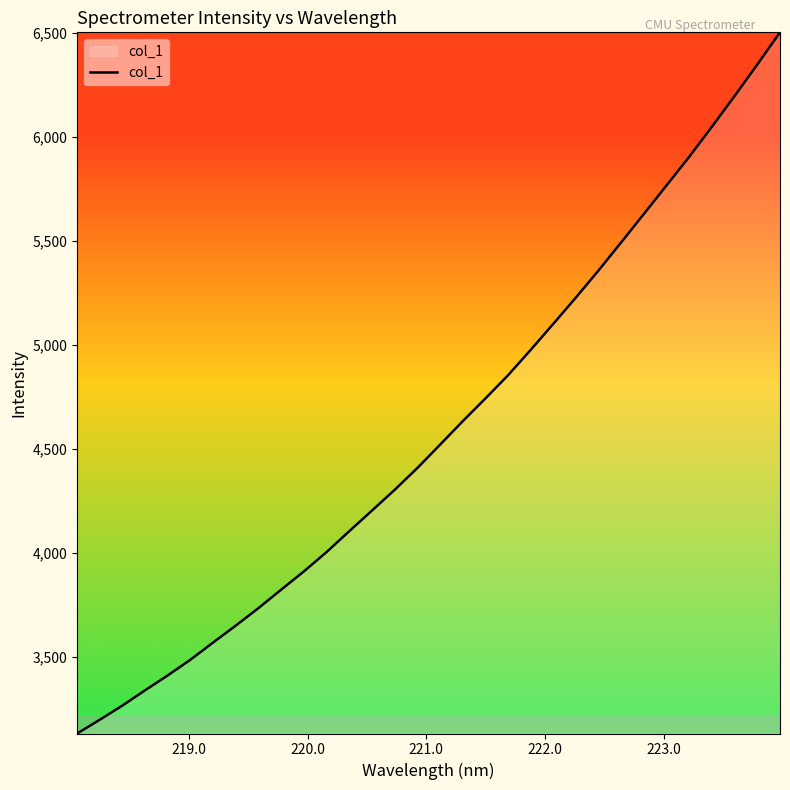

What is the difference between the maximum and minimum values?

3370.4